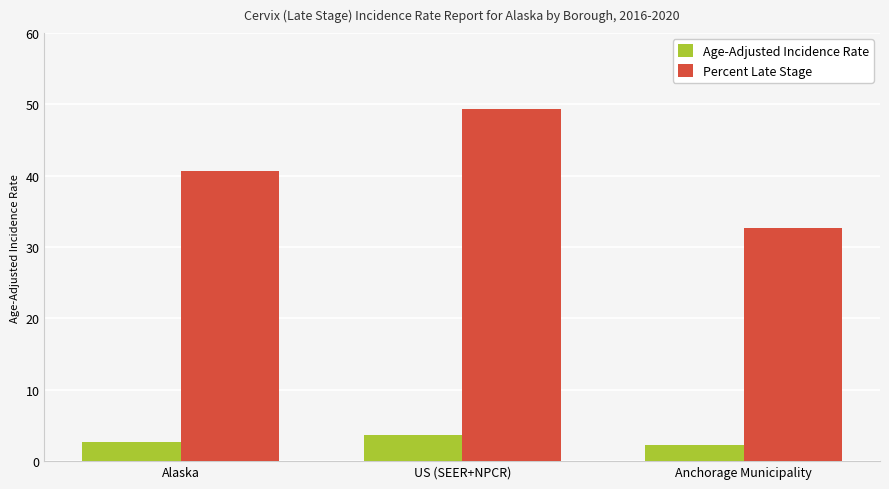

Count the number of data series in this chart.

2